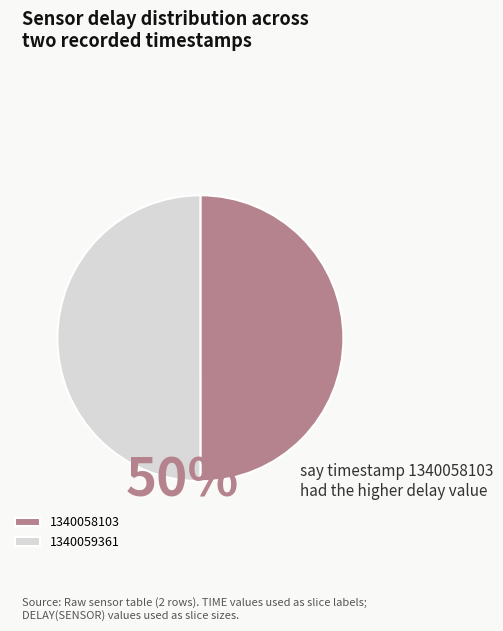

What percentage is the 1340059361 slice, to the nearest percent?

50%